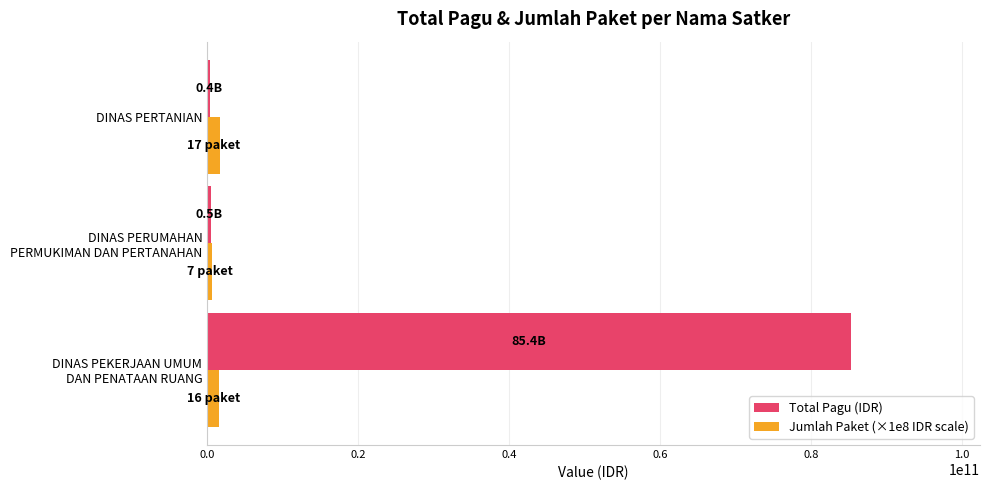

What is the greatest value displayed?

85363850000